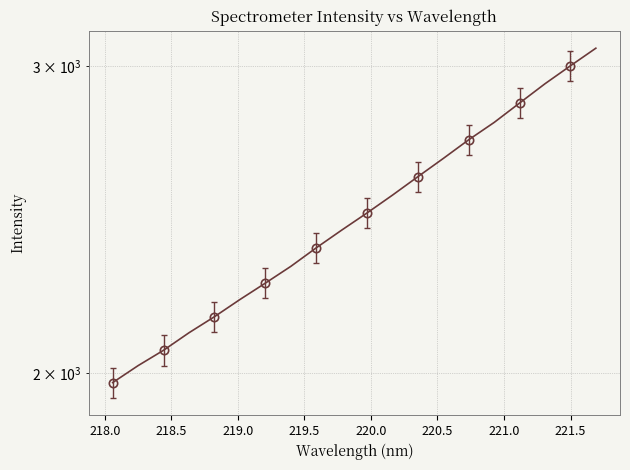

Reading left to right, transcribe all the data shown in this chart.

1975.5	2020.3	2061.7	2109.9	2155.0	2204.4	2252.6	2303.0	2360.0	2415.8	2471.4	2530.2	2592.6	2655.8	2722.1	2785.0	2857.2	2930.8	3001.0	3071.5